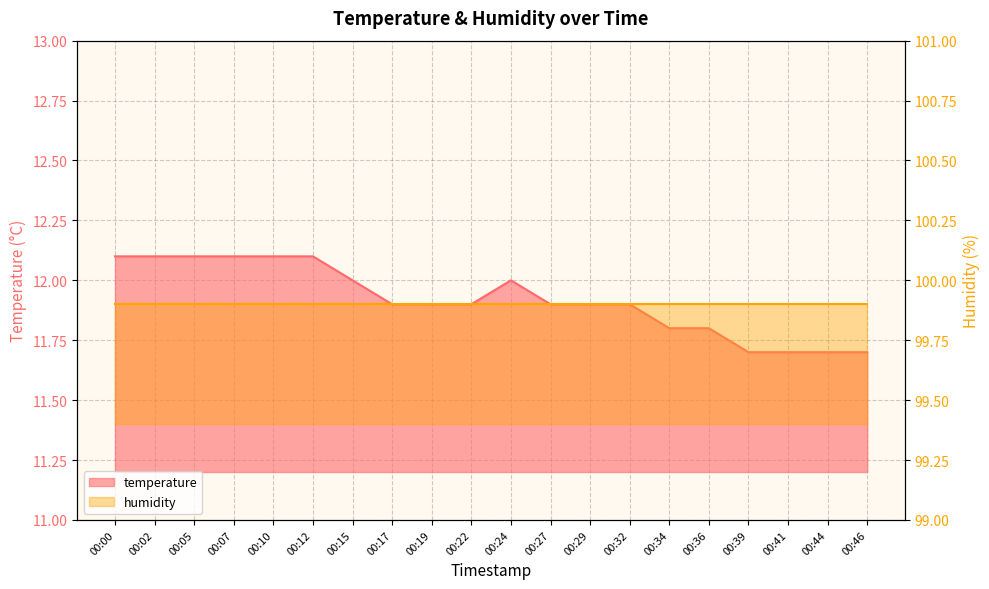

Is it true that the value at 00:27 is 11.9?

True